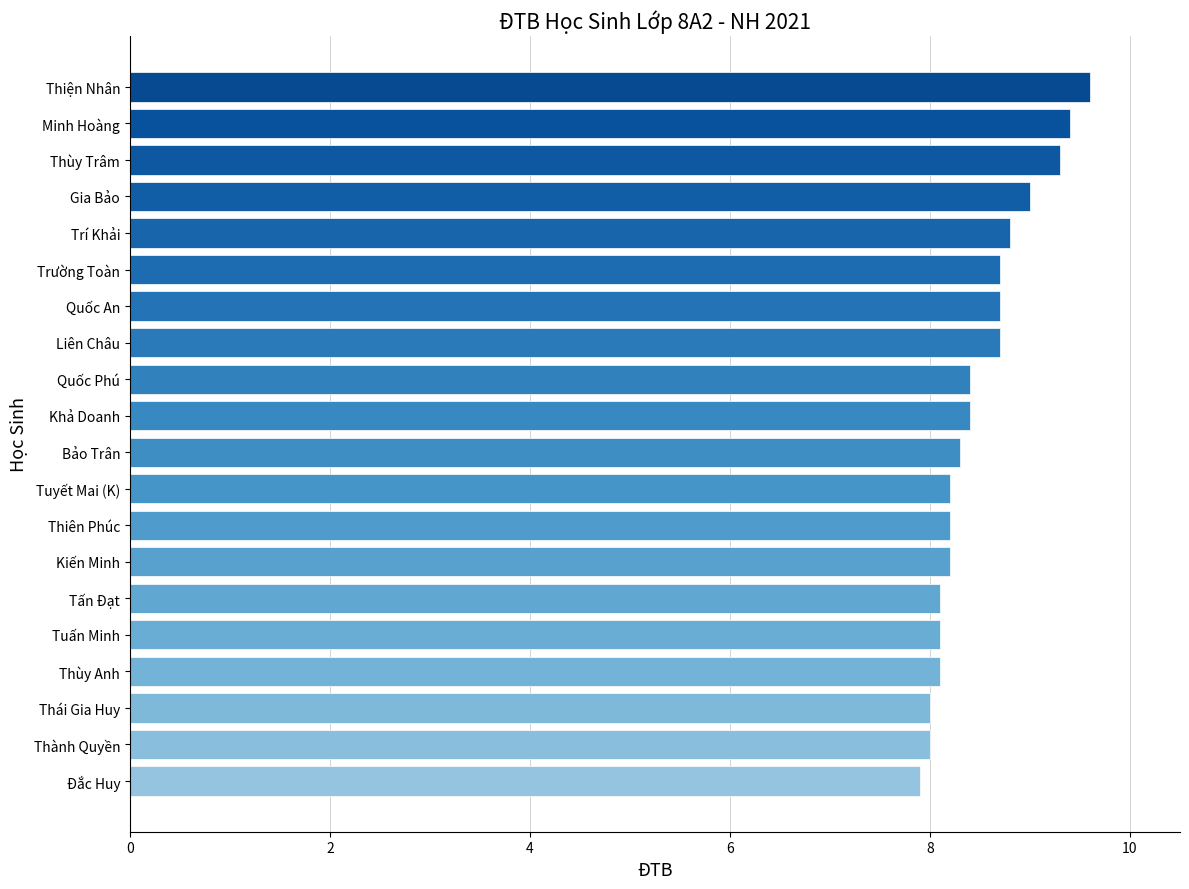

What is the average value?

8.5